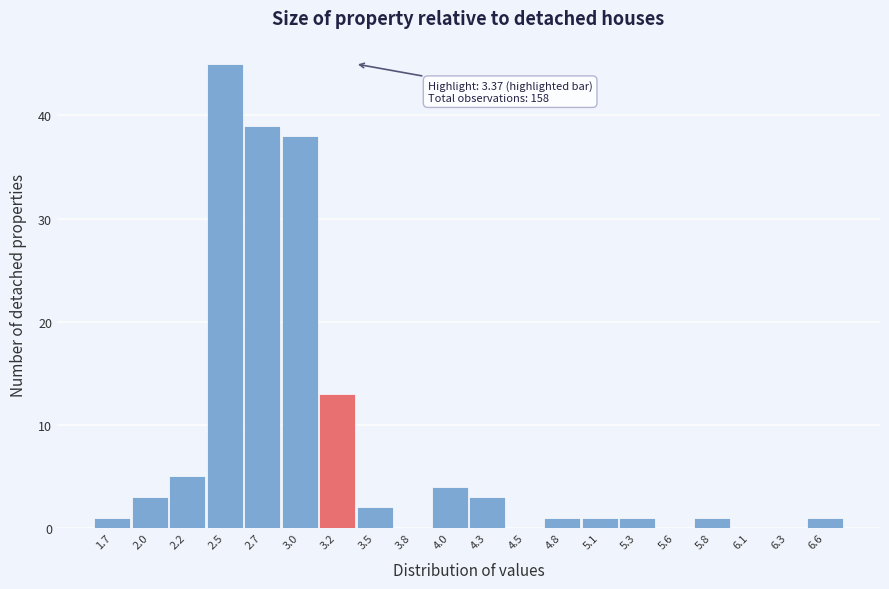

Over which range of the x-axis is the bar tallest?

2.35 to 2.60